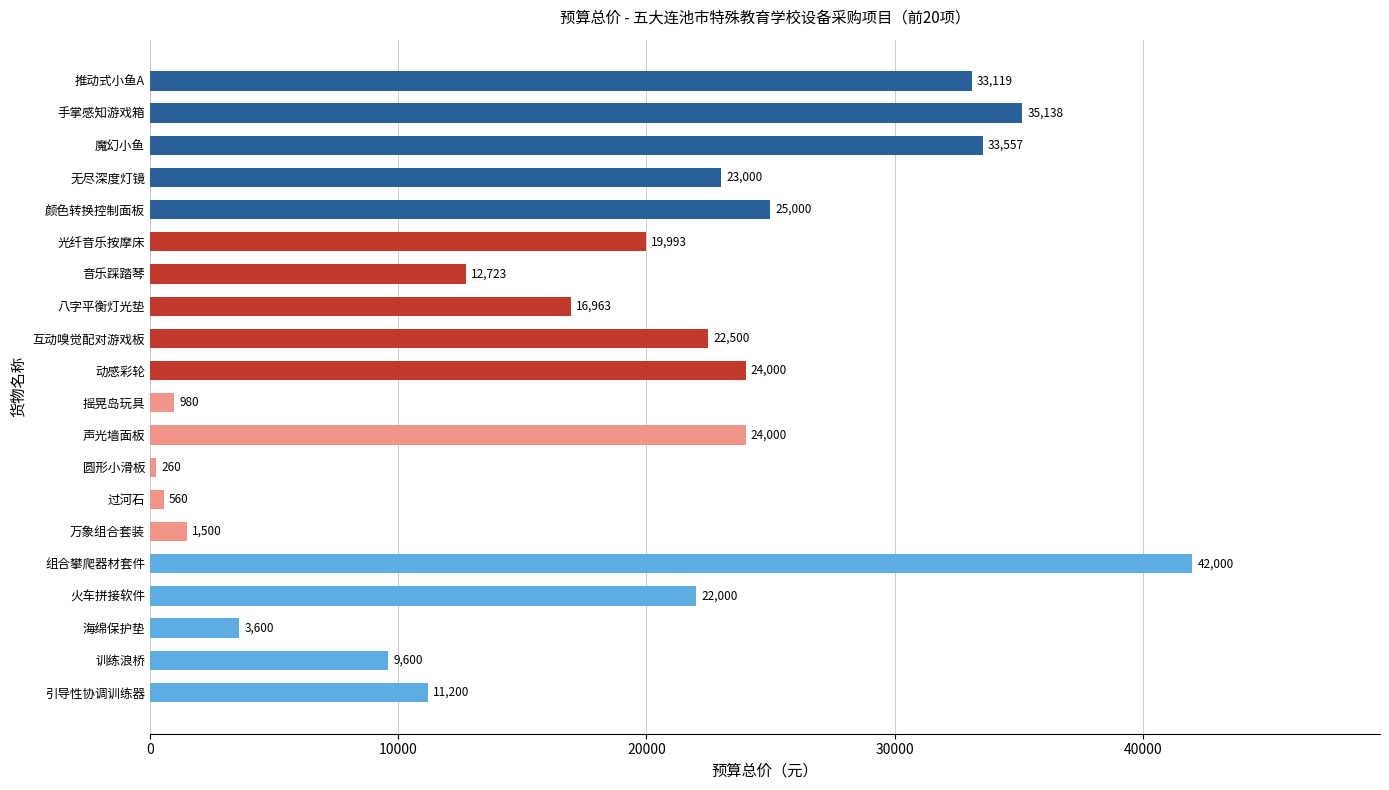

Between 光纤音乐按摩床 and 火车拼接软件, which is larger?

火车拼接软件